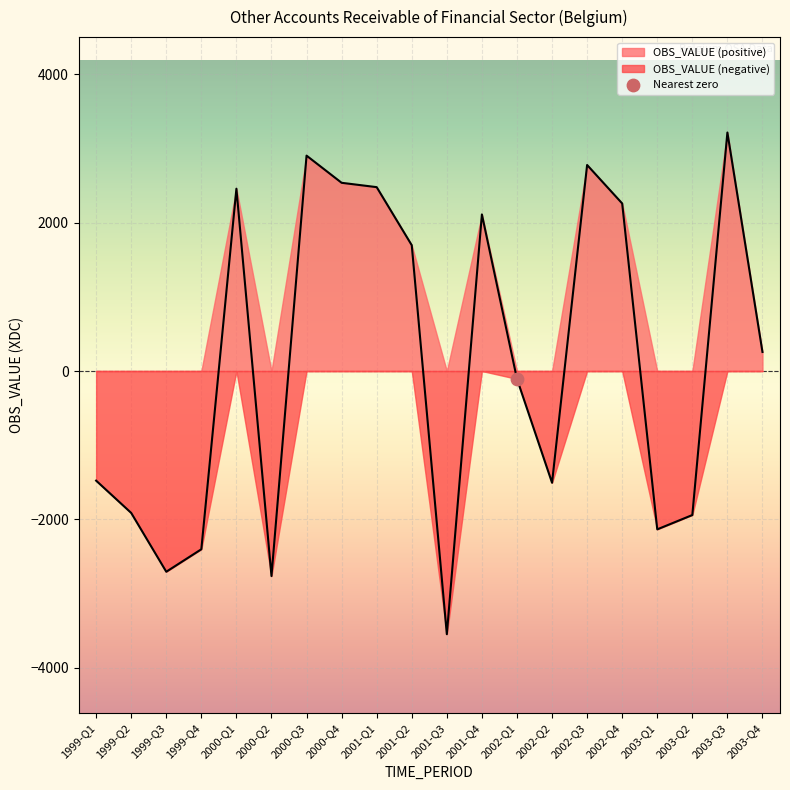

Between 2002-Q1 and 2000-Q4, which is larger?

2000-Q4